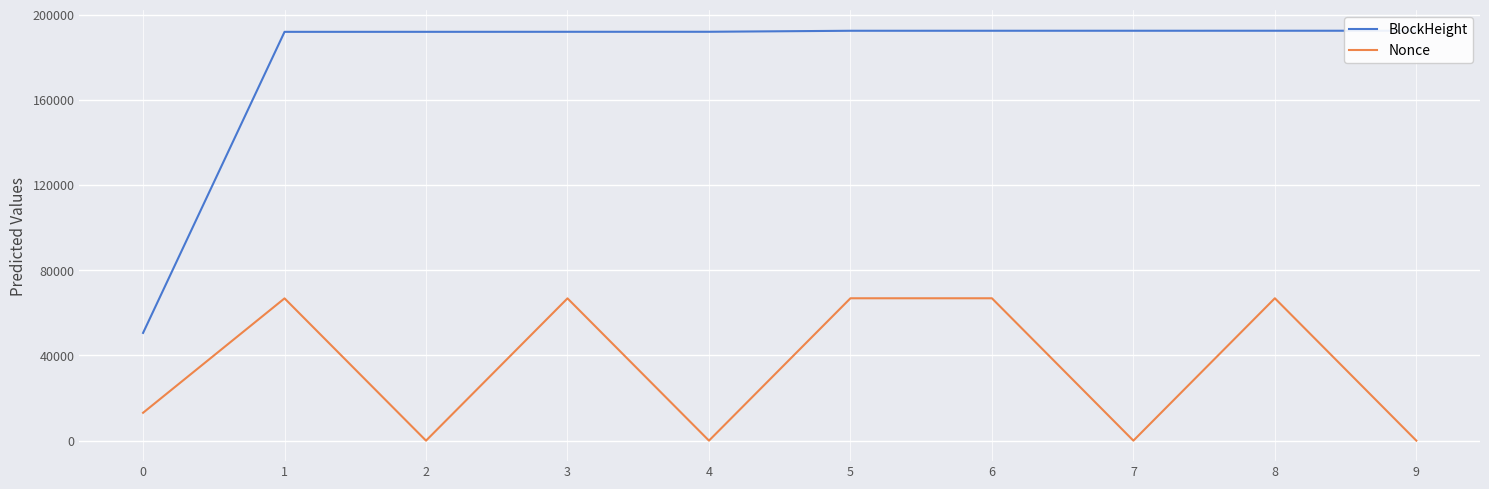

True or false: Nonce and BlockHeight intersect in this chart.

False